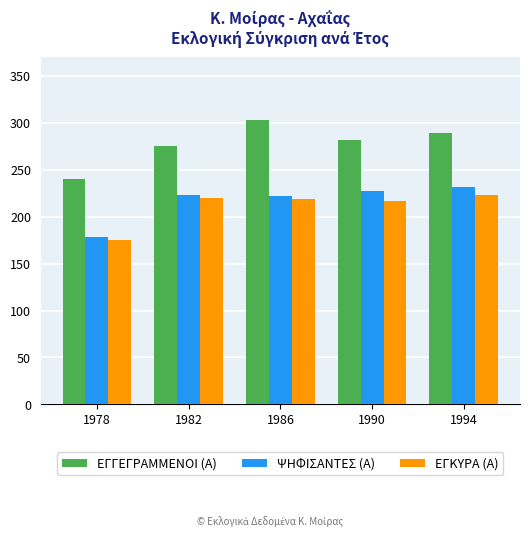

At 1978, list the series in order from largest to smallest.

ΕΓΓΕΓΡΑΜΜΕΝΟΙ (Α), ΨΗΦΙΣΑΝΤΕΣ (Α), ΕΓΚΥΡΑ (Α)